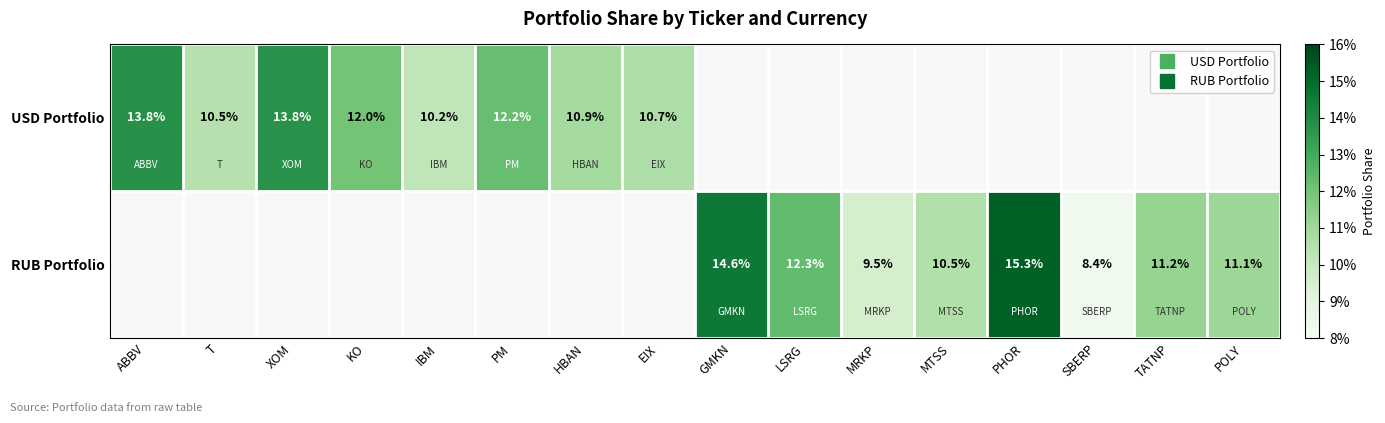

Which series has the largest total across all categories?

USD Portfolio